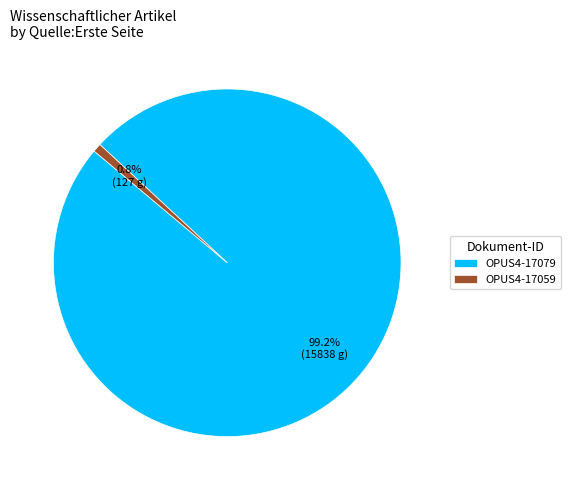

Does any single category account for the majority?

Yes